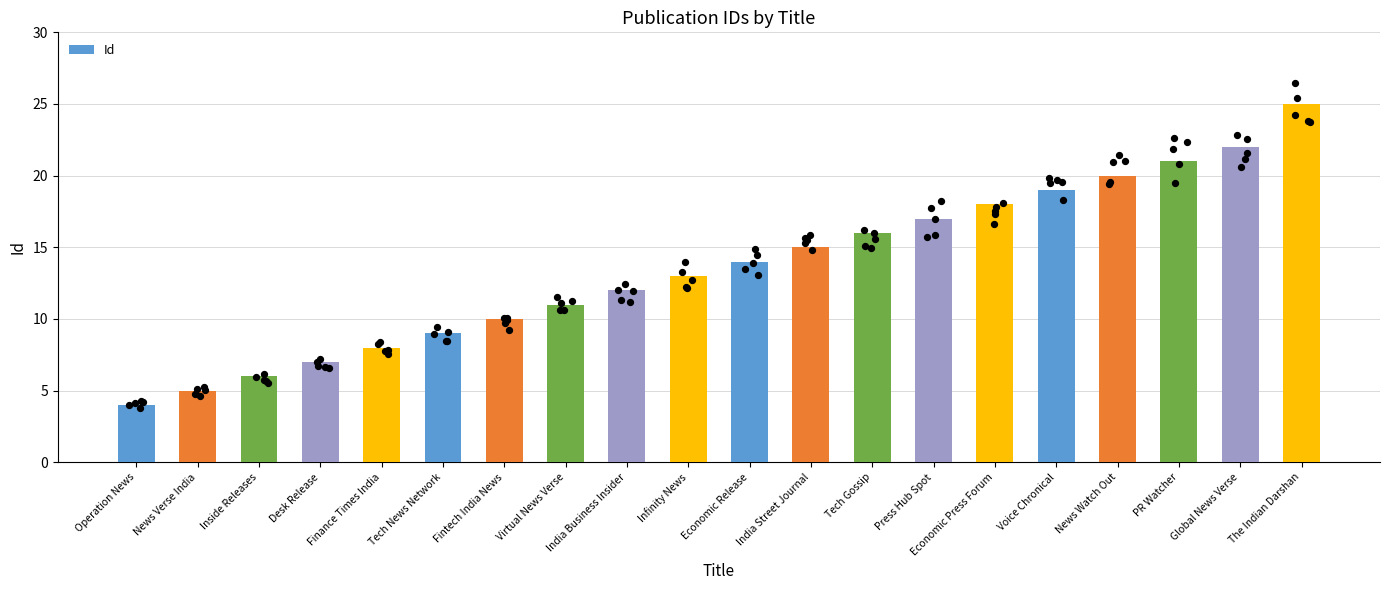

Approximately how many times larger is the value at Economic Release compared to Global News Verse?

0.6